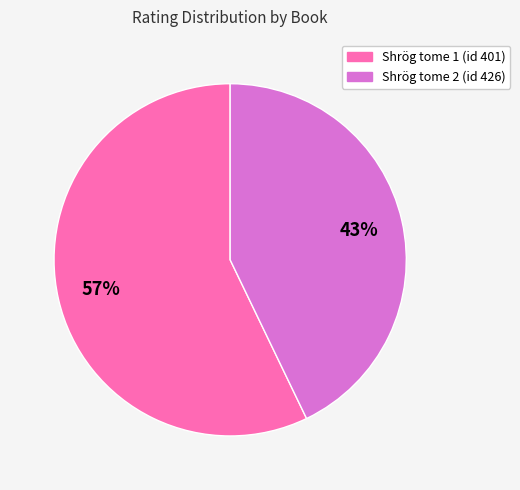

Does Shrög tome 2 (id 426) account for over 50% of the chart?

No